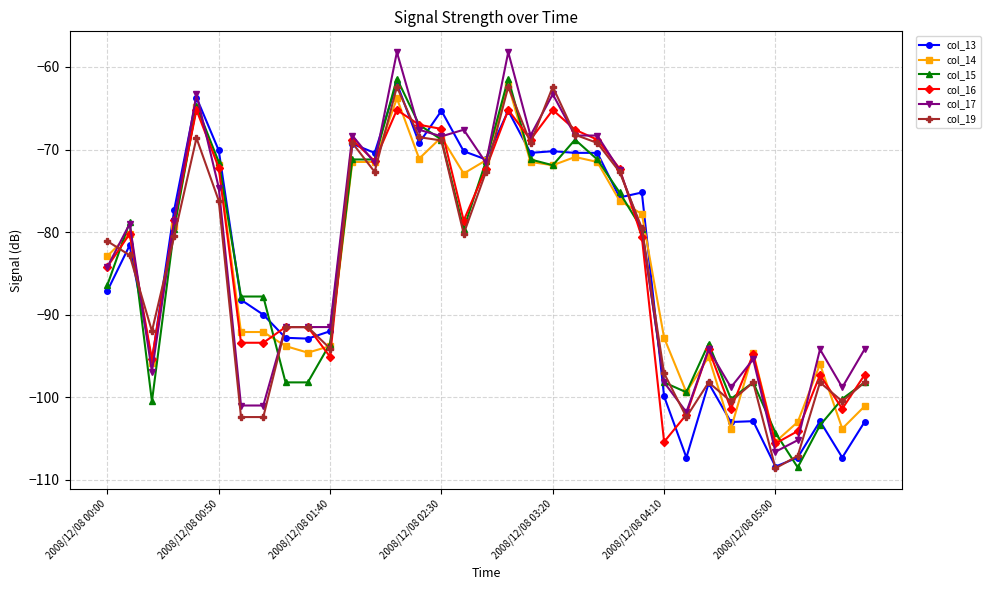

What is the value of the col_16 point at the 28th from the left?

-94.2